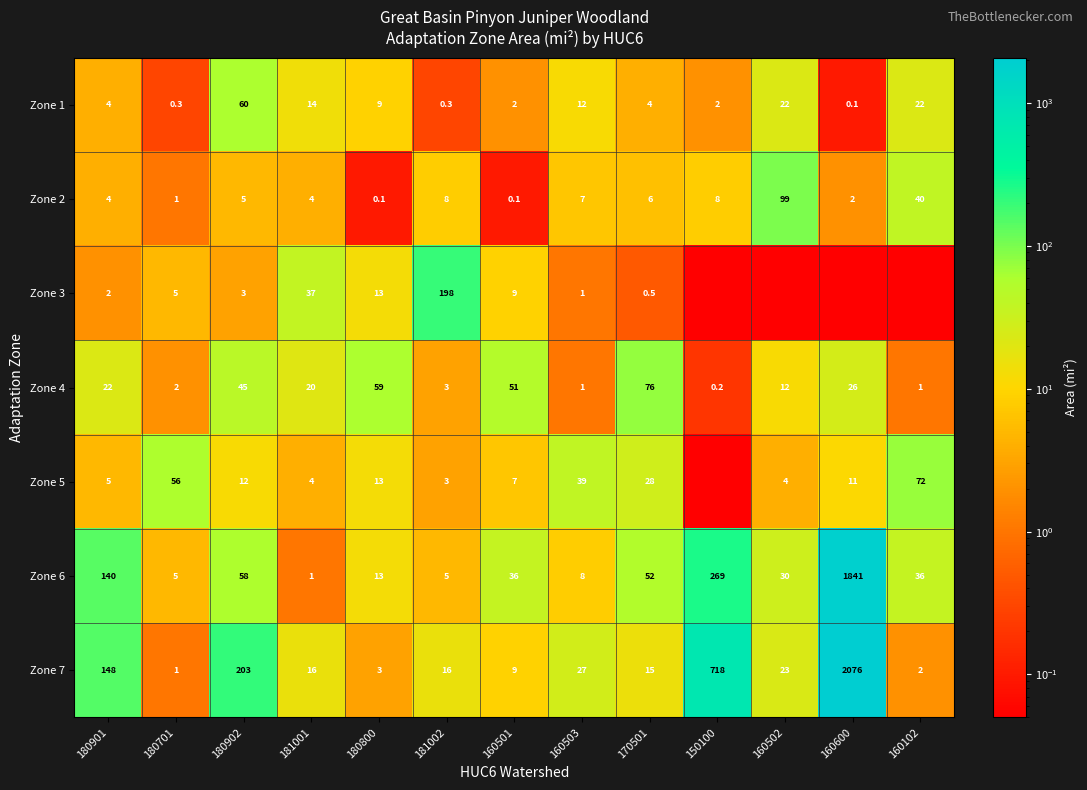

Which category has the highest value across all series?

160600